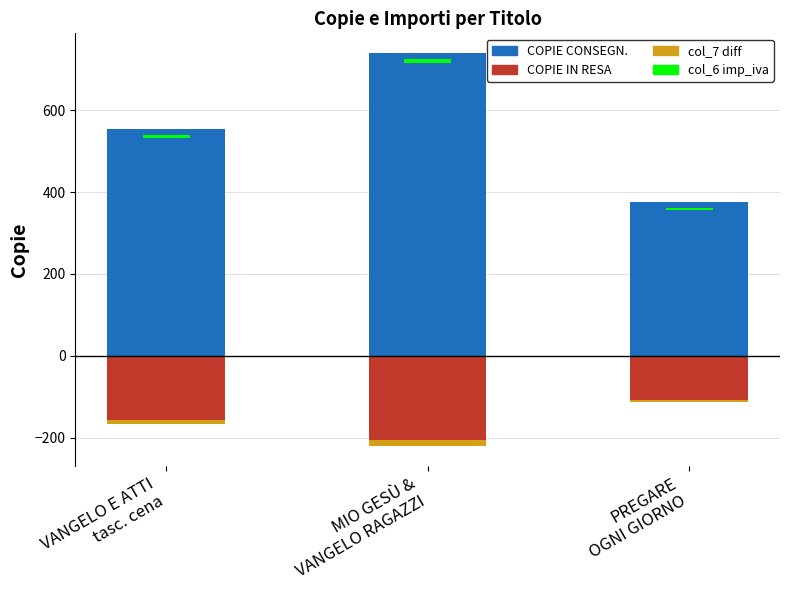

Which label corresponds to the largest value in the chart?

MIO GESÙ &
VANGELO RAGAZZI